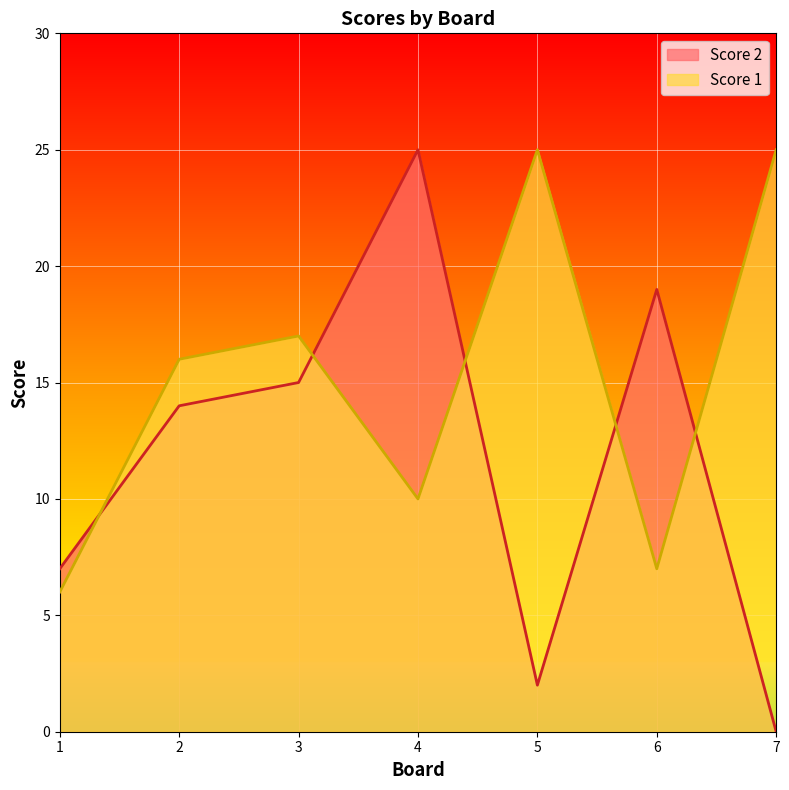

List the labels in order of Score 2 value, largest first.

4, 6, 3, 2, 1, 5, 7